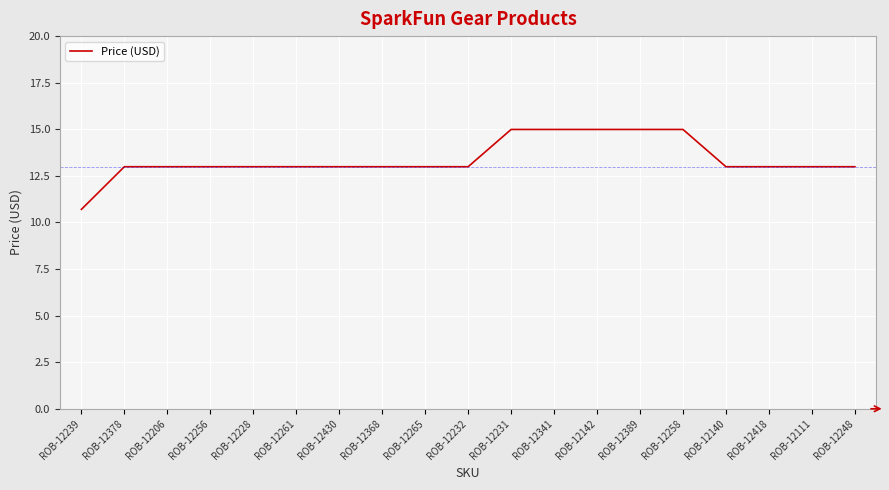

How many values exceed 12?

18